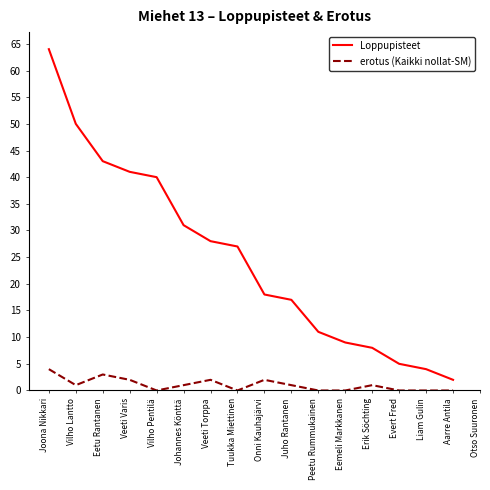

Is the value of Loppupisteet at Joona Nikkari greater than the value of erotus (Kaikki nollat-SM) at Joona Nikkari?

Yes